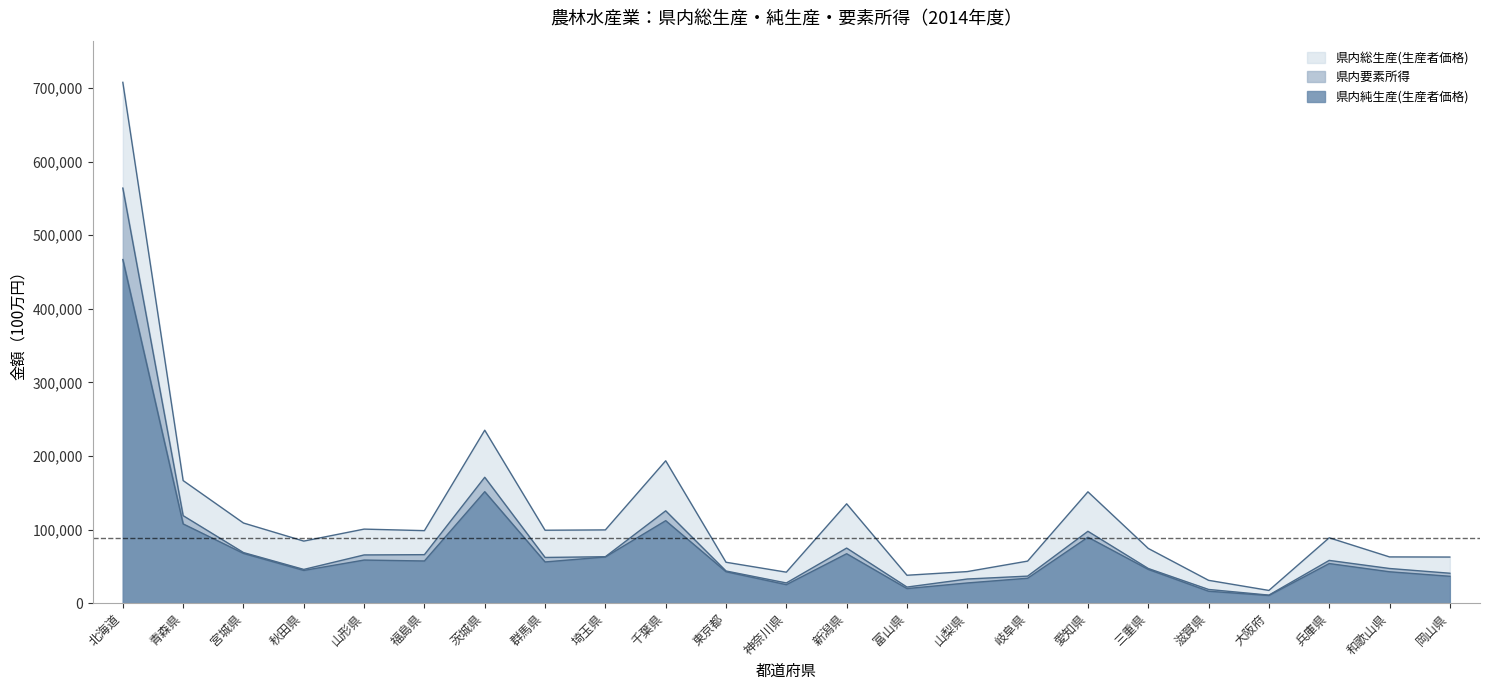

Which series changed the most between 愛知県 and 和歌山県?

県内総生産(生産者価格)